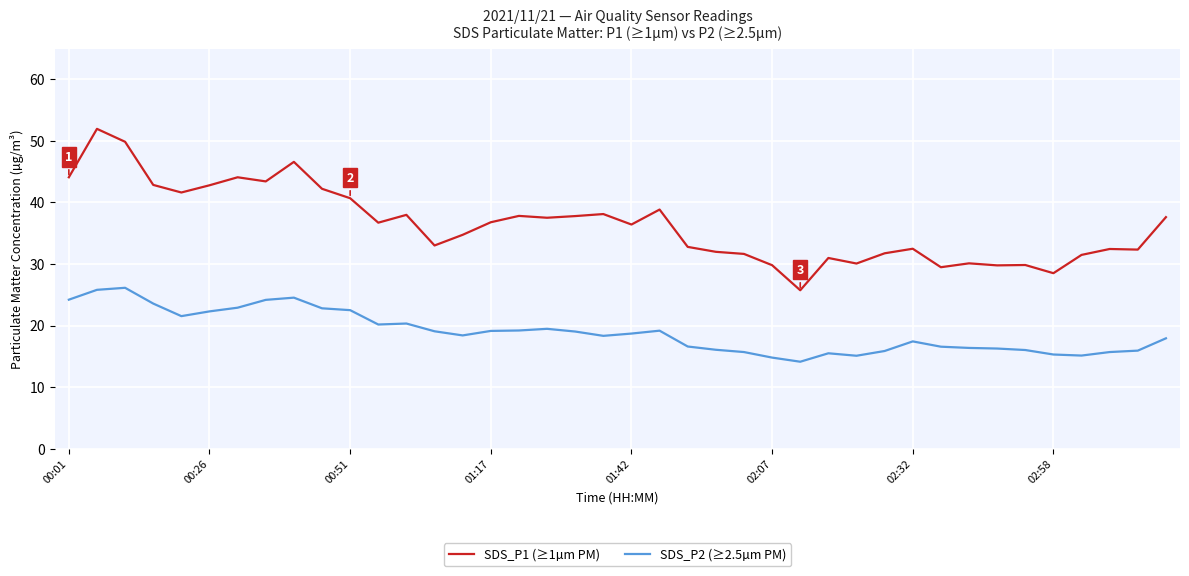

What is the lowest value of the SDS_P1 (≥1µm PM) series?

25.7